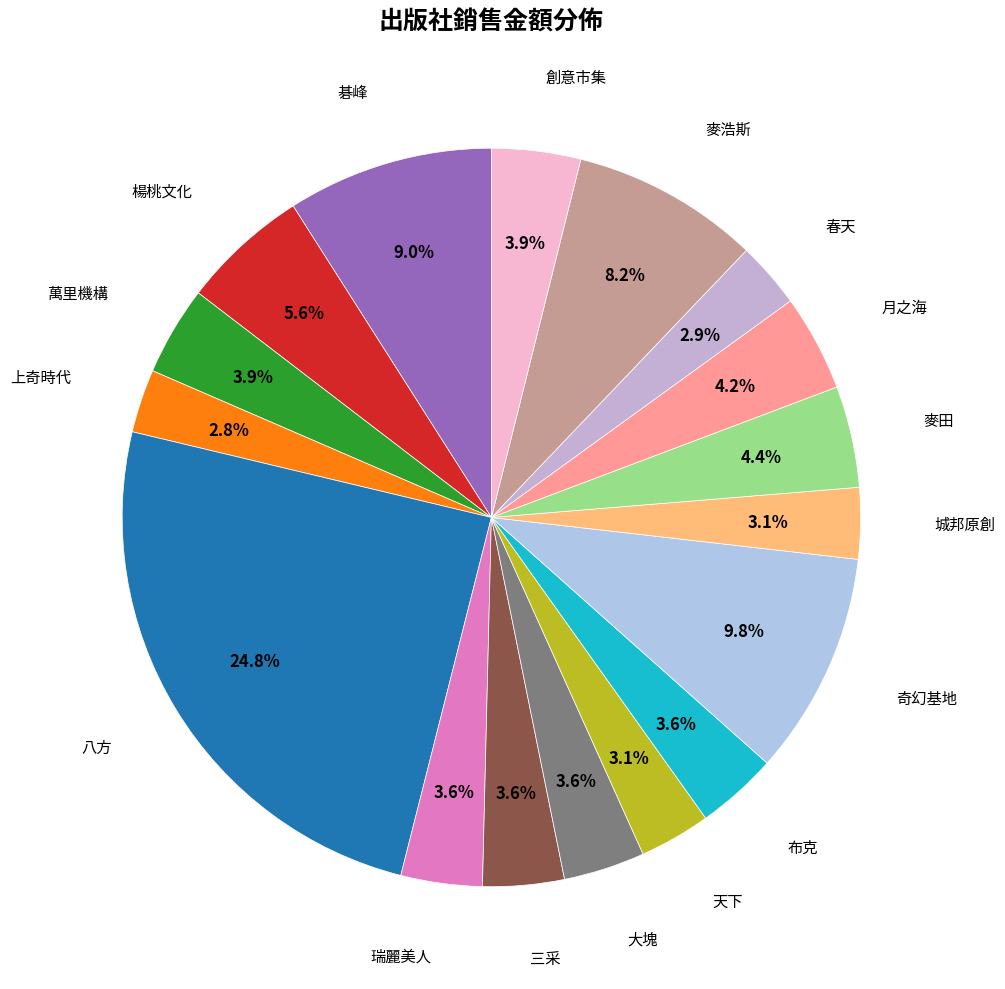

How many slices are in this pie chart?

17